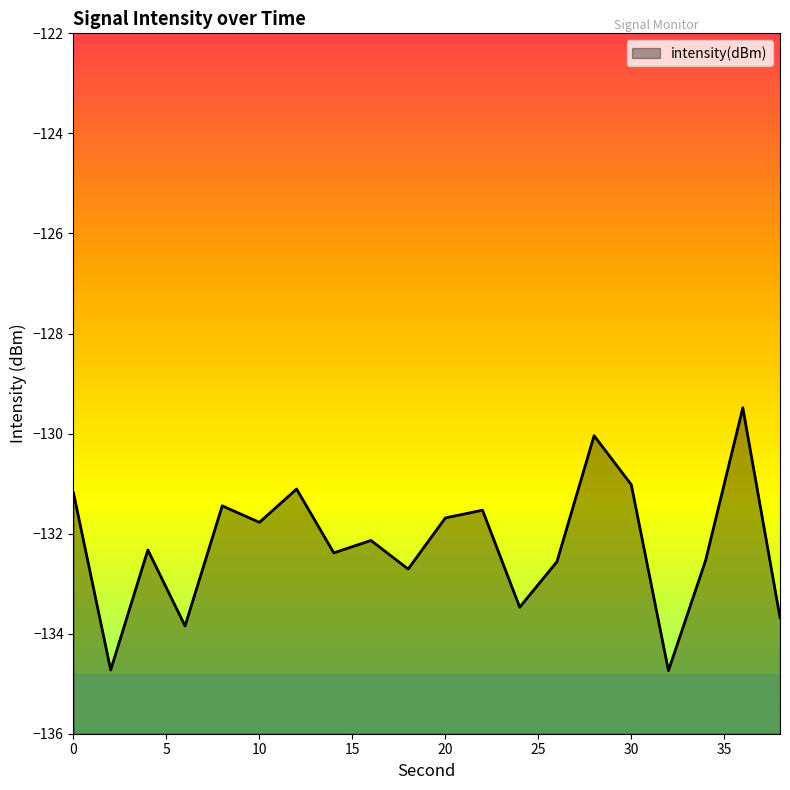

What is the sum of the values at 4 and 32?

-267.1